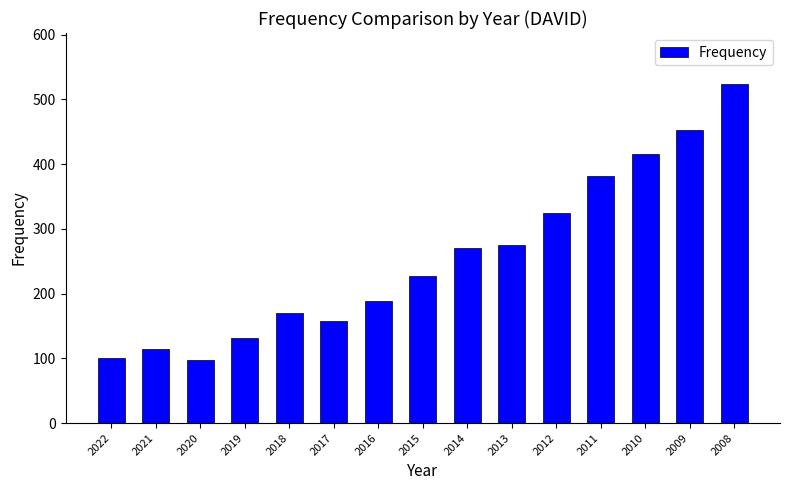

What is the value of the 14th bar from the left?

452